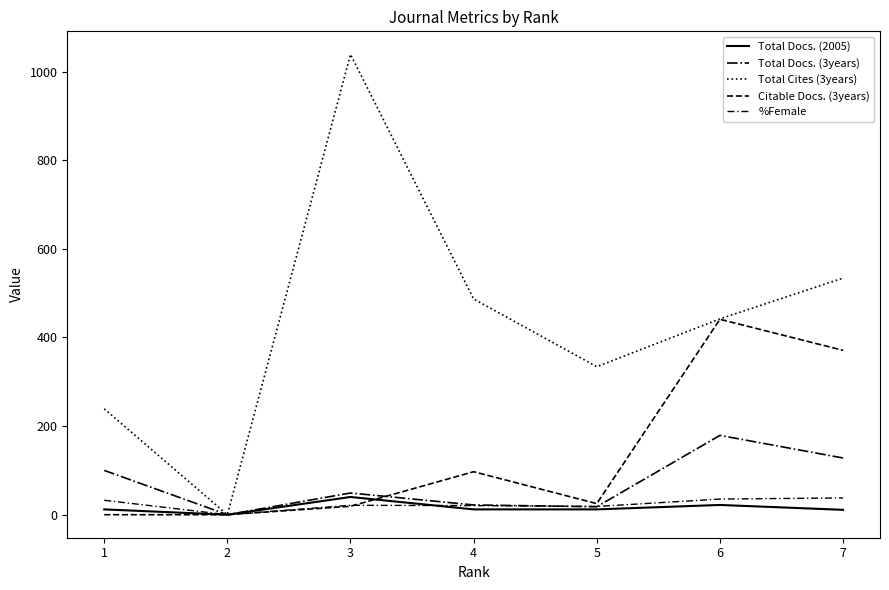

How many lines are shown in the chart?

5